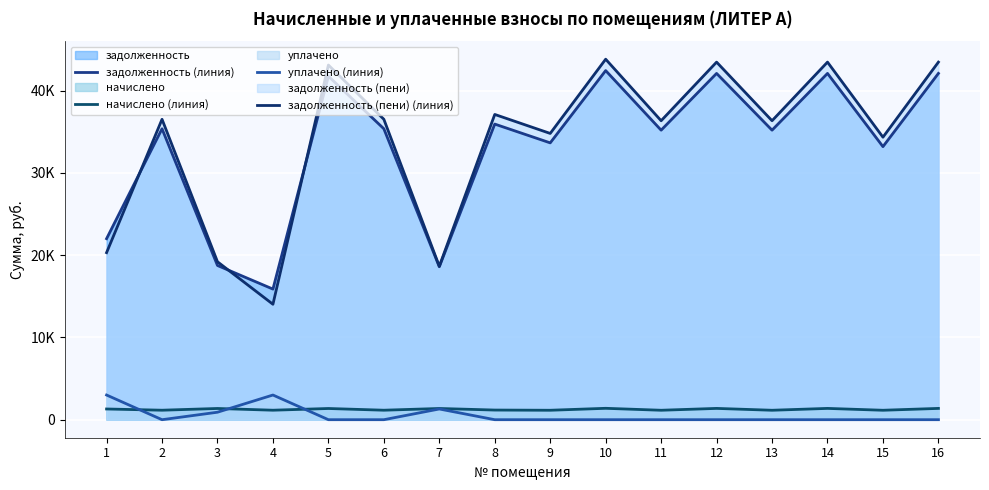

At how many categories does at least one series exceed 36395?

8